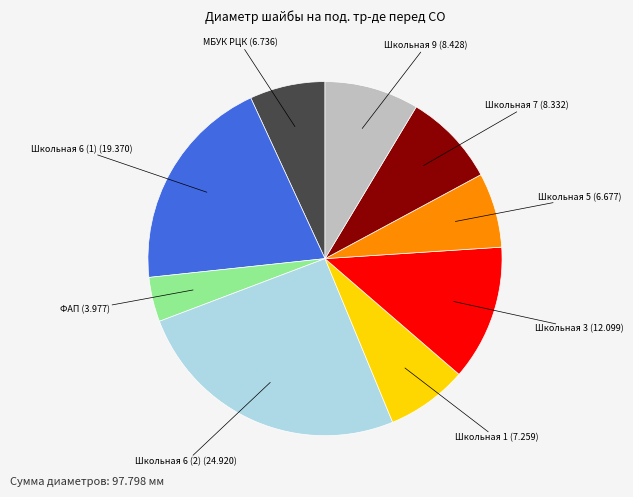

Does any single category account for the majority?

No